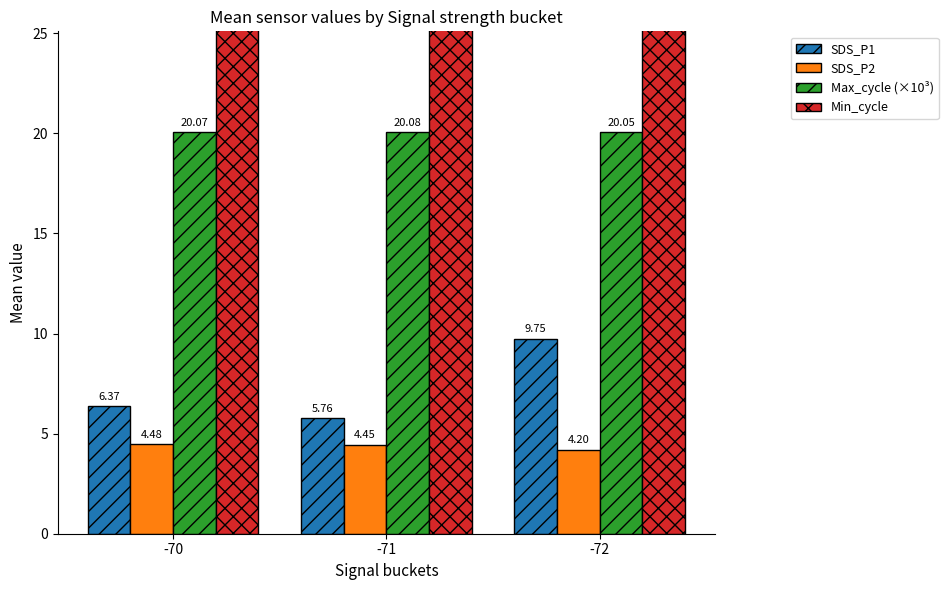

Does the chart contain stacked bars?

No